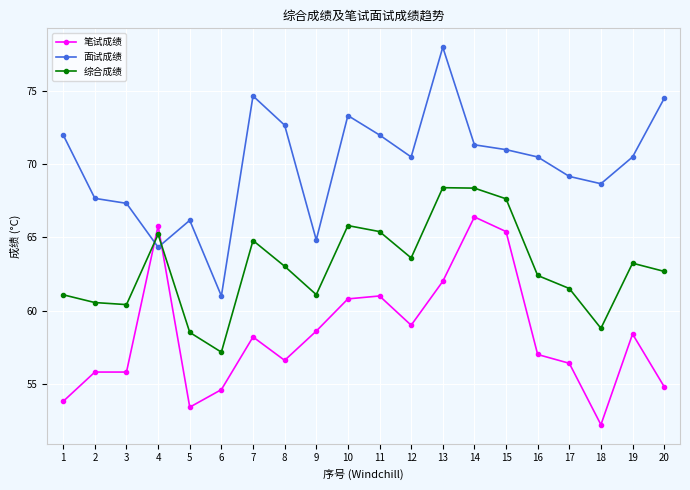

Between 6 and 14, which series saw the biggest shift?

笔试成绩